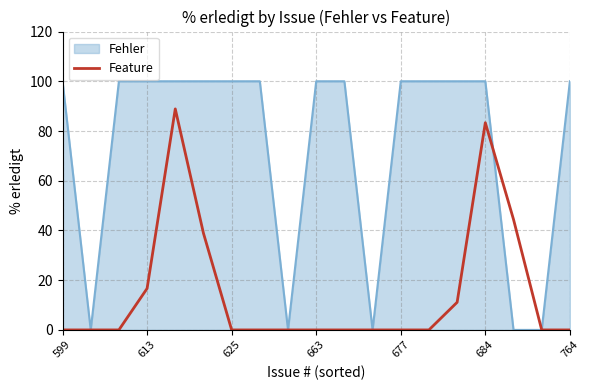

Which series has the widest spread of values?

Fehler